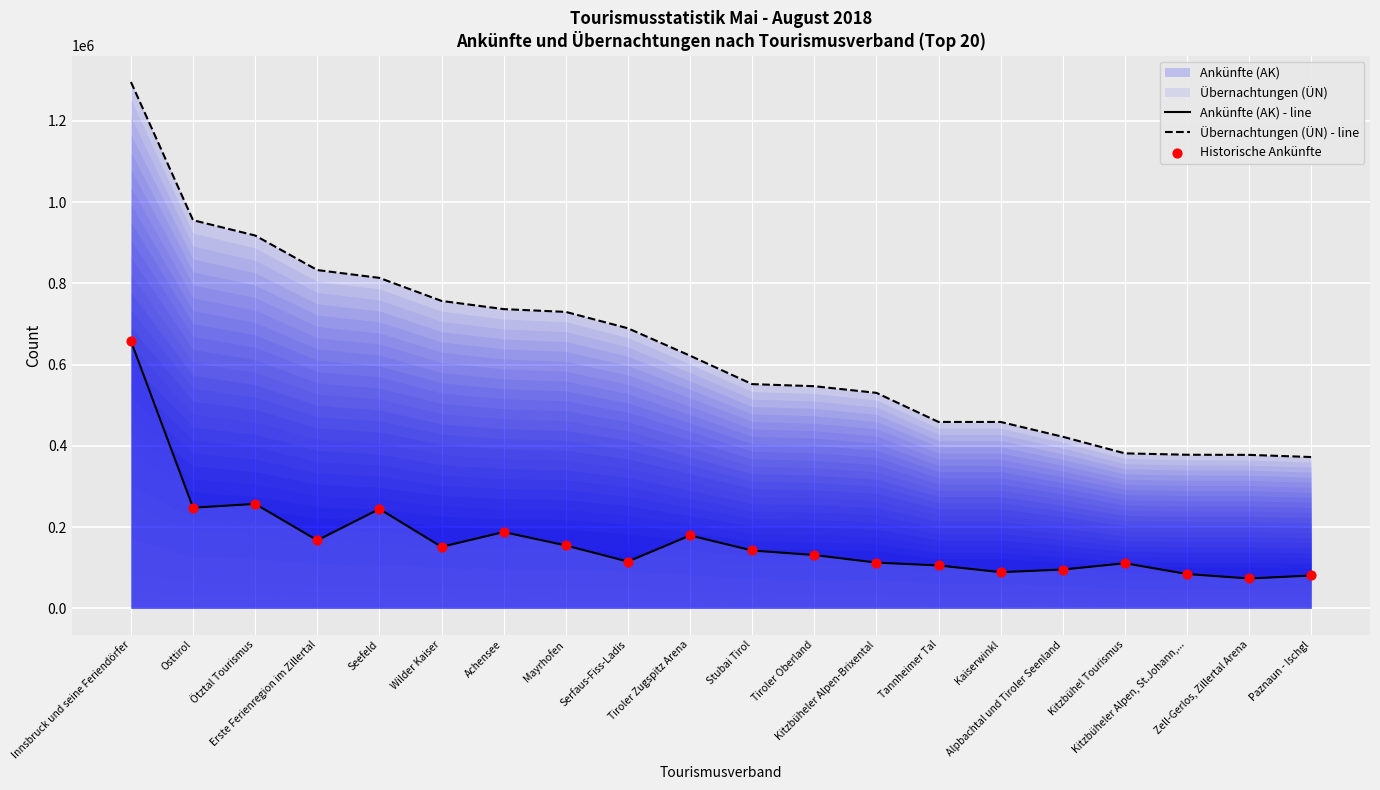

At how many categories does at least one series exceed 539838?

12